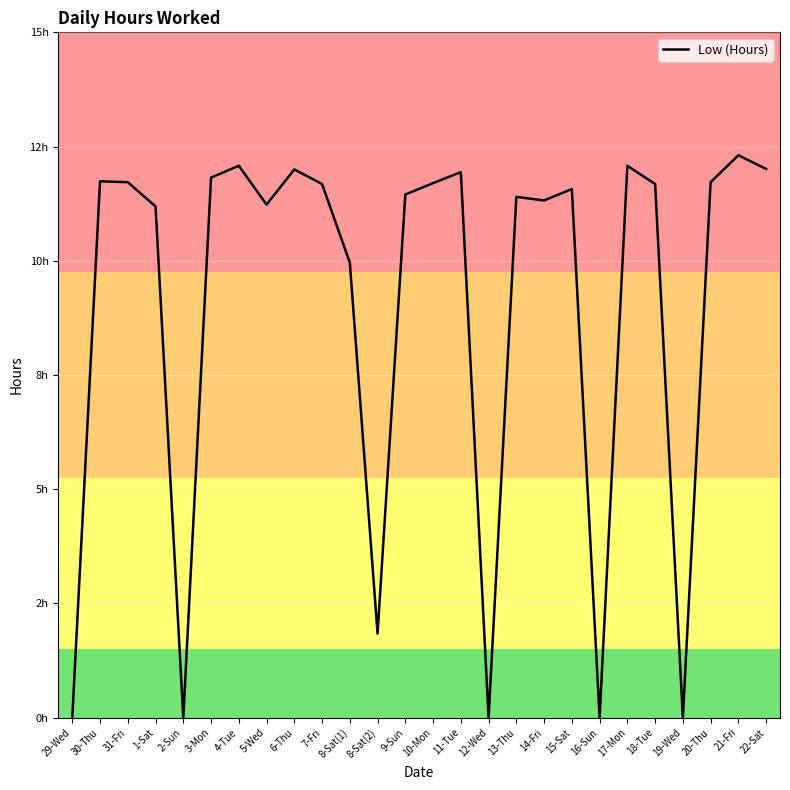

What position from the right is 16-Sun?

7